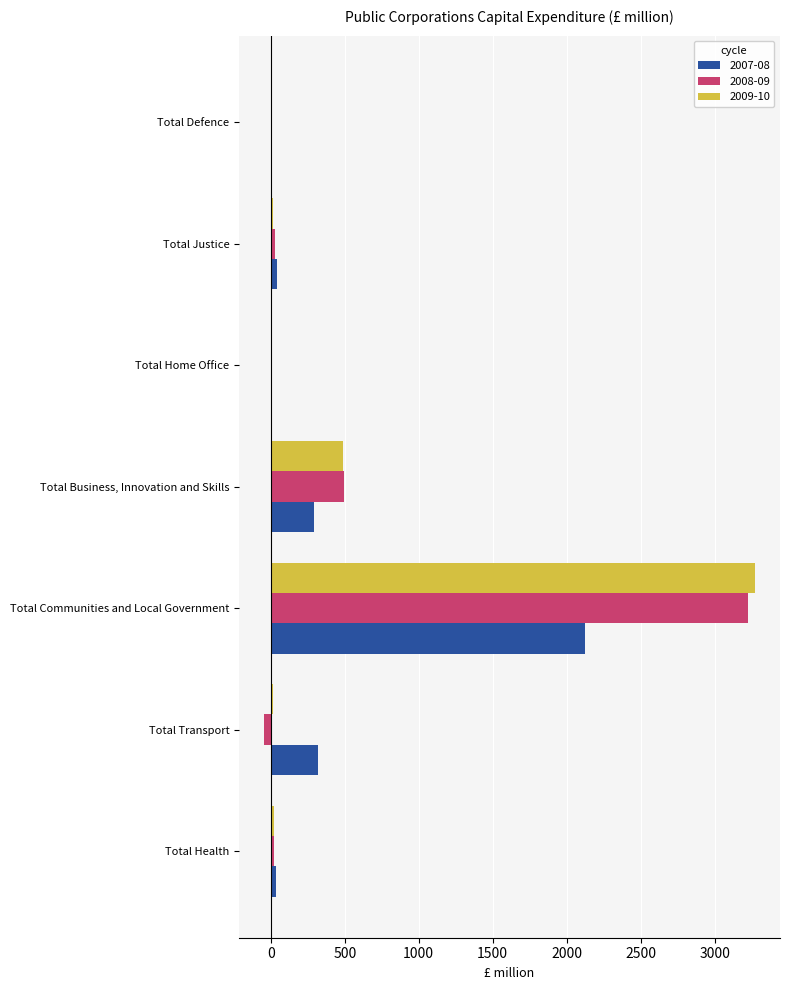

At which category is the sum across all series the highest?

Total Communities and Local Government